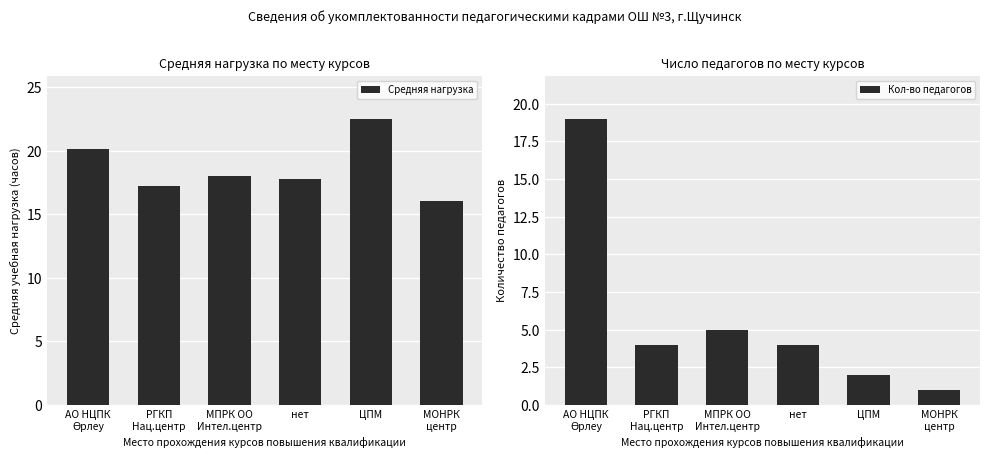

Reading left to right, extract all data points from this chart.

Средняя нагрузка: 20.1	17.2	18.0	17.8	22.5	16.0
Кол-во педагогов: 19.0	4.0	5.0	4.0	2.0	1.0